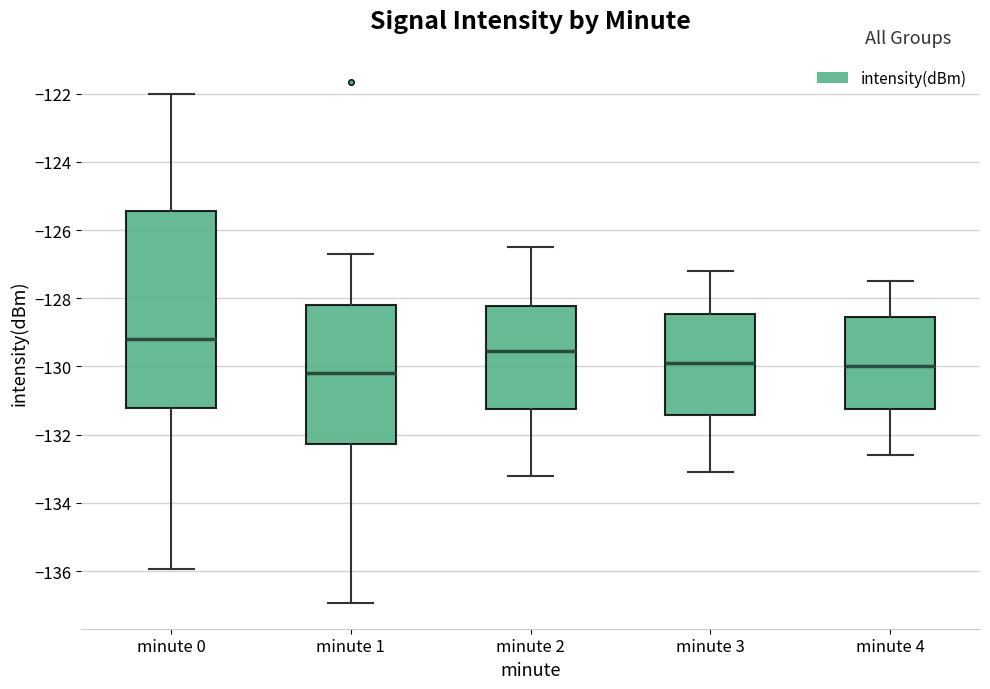

Reading left to right, transcribe this box plot: for each box, give where its median line is, the range the box spans, and where its two whiskers end, as read against the y-axis. The values are not printed on the chart, so give them approximately, as read against the axis.

minute 0: median -129.2, box -131.2 to -125.4, whiskers -136.0 to -122.0
minute 1: median -130.2, box -132.2 to -128.2, whiskers -137.0 to -126.6
minute 2: median -129.6, box -131.2 to -128.2, whiskers -133.2 to -126.4
minute 3: median -129.8, box -131.4 to -128.4, whiskers -133.0 to -127.2
minute 4: median -130.0, box -131.2 to -128.6, whiskers -132.6 to -127.4